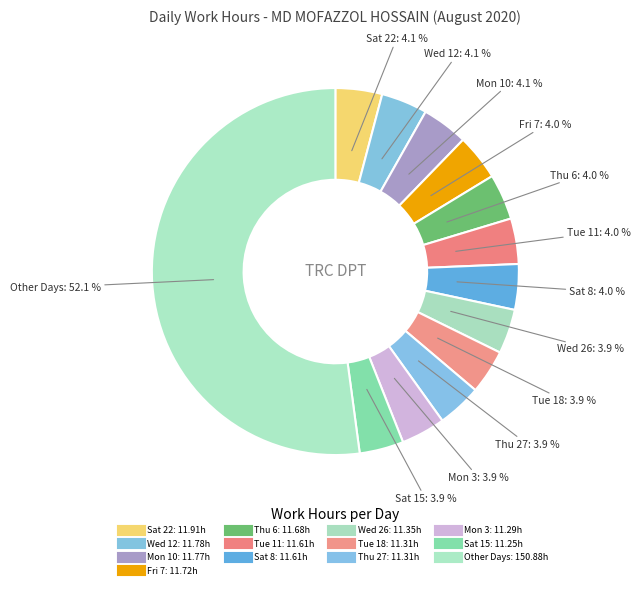

How many slices are in this pie chart?

13